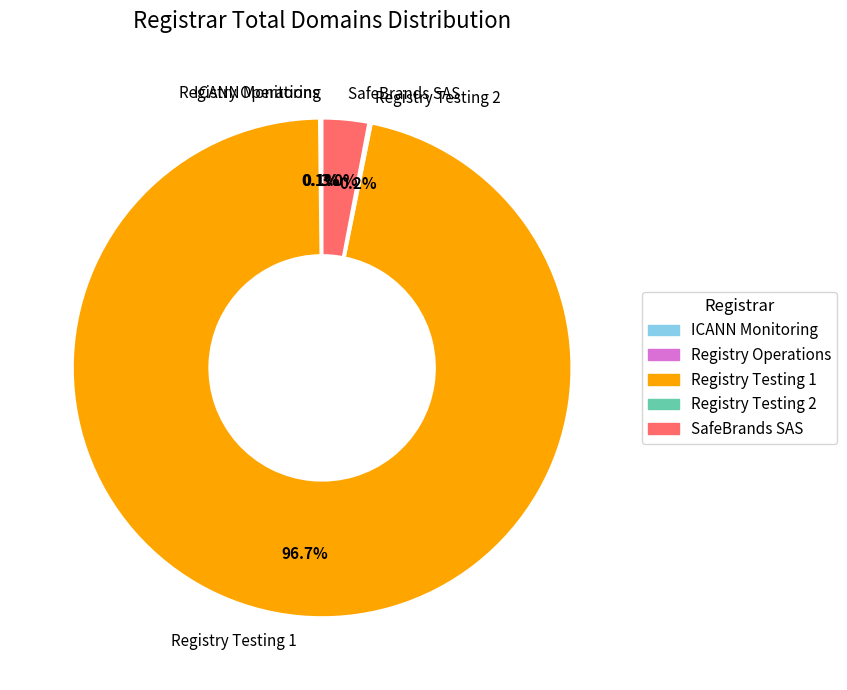

Which slice is the largest?

Registry Testing 1